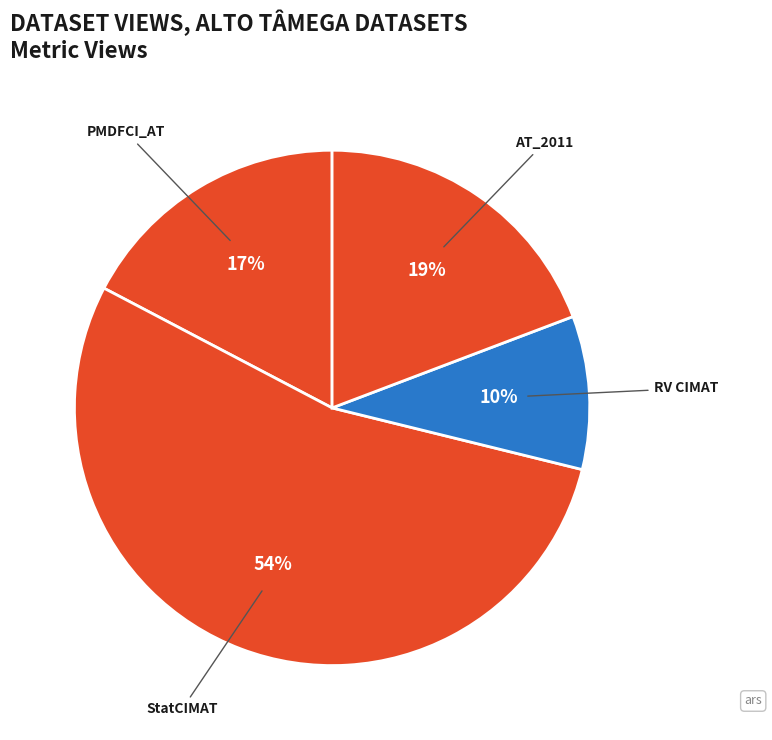

How many slices are in this pie chart?

4